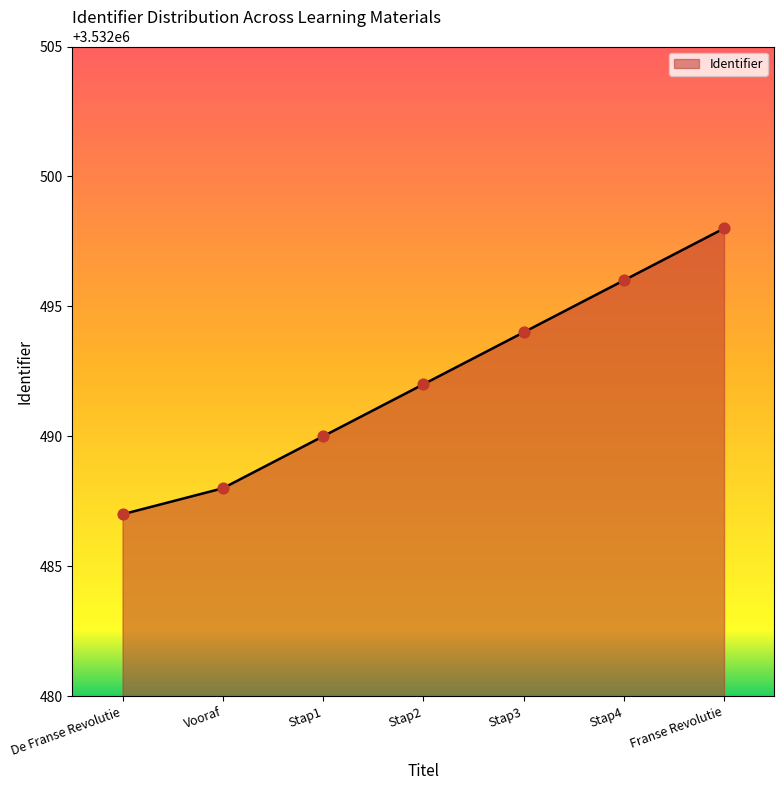

Between Stap3 and Stap2, which is larger?

Stap3